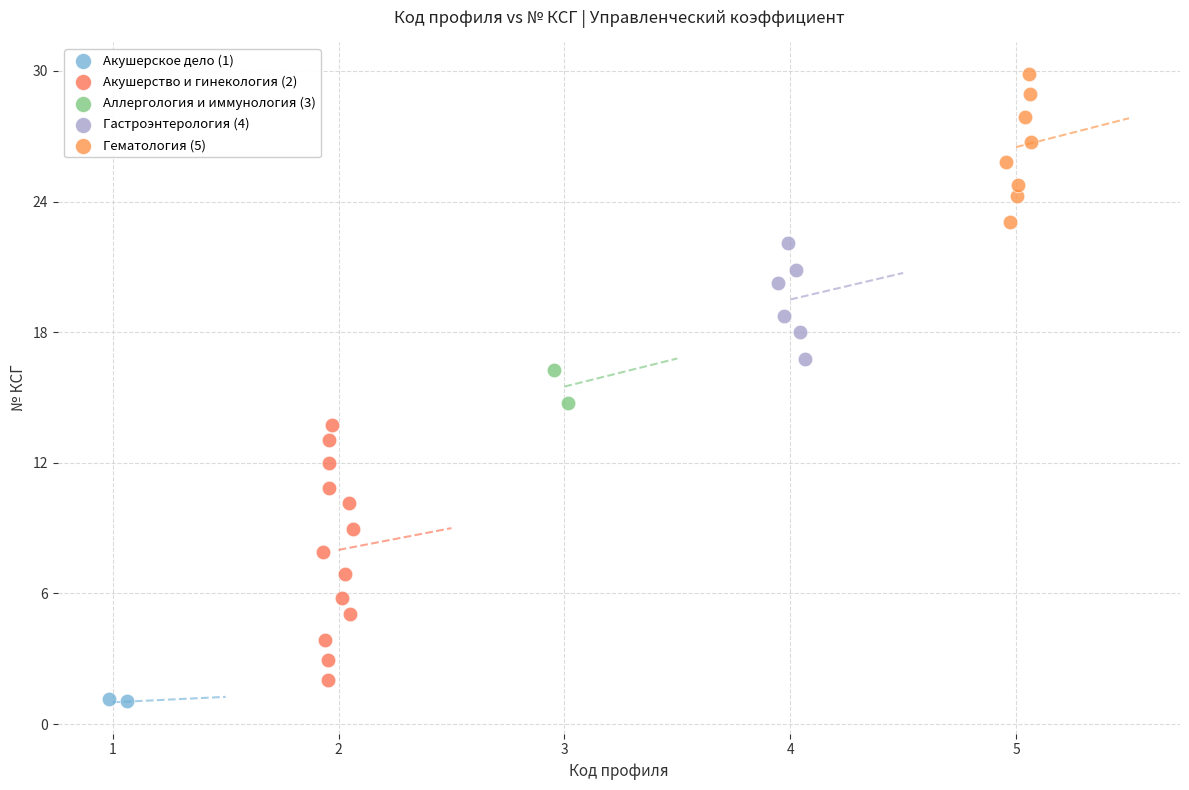

What are all the series names shown in the legend?

Акушерское дело (1), Акушерство и гинекология (2), Аллергология и иммунология (3), Гастроэнтерология (4), Гематология (5)